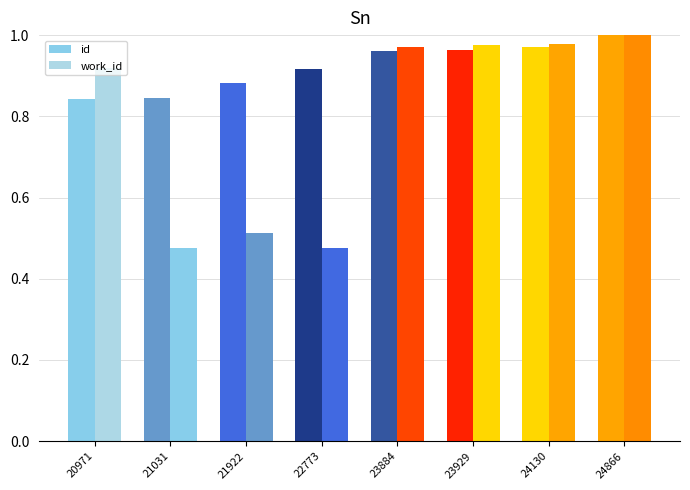

Between 23929 and 20971, which is larger?

23929